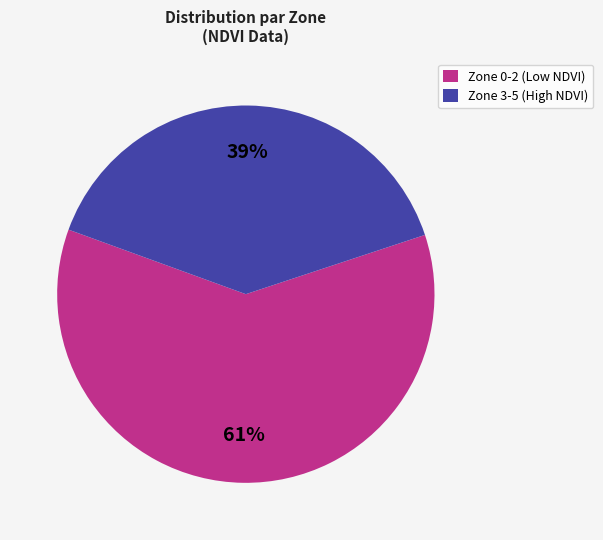

Is the sum of Zone 3-5 (High NDVI) and Zone 0-2 (Low NDVI) greater than half?

Yes